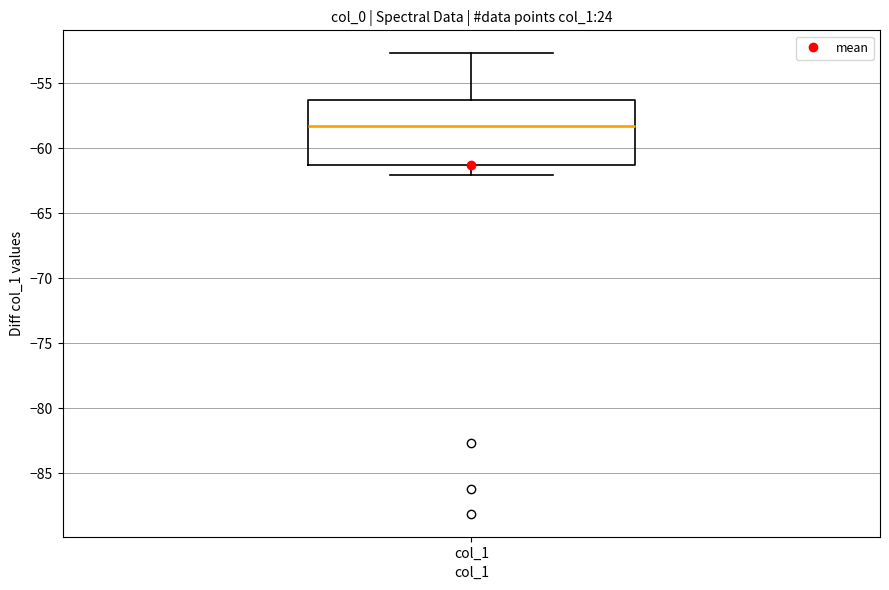

Read this box plot against the y-axis: the position of the median line, the range covered by the box, and the ends of both whiskers. The values are not printed on the chart, so give them approximately, as read against the axis.

median -58.5, box -61.5 to -56.5, whiskers -62.0 to -52.5